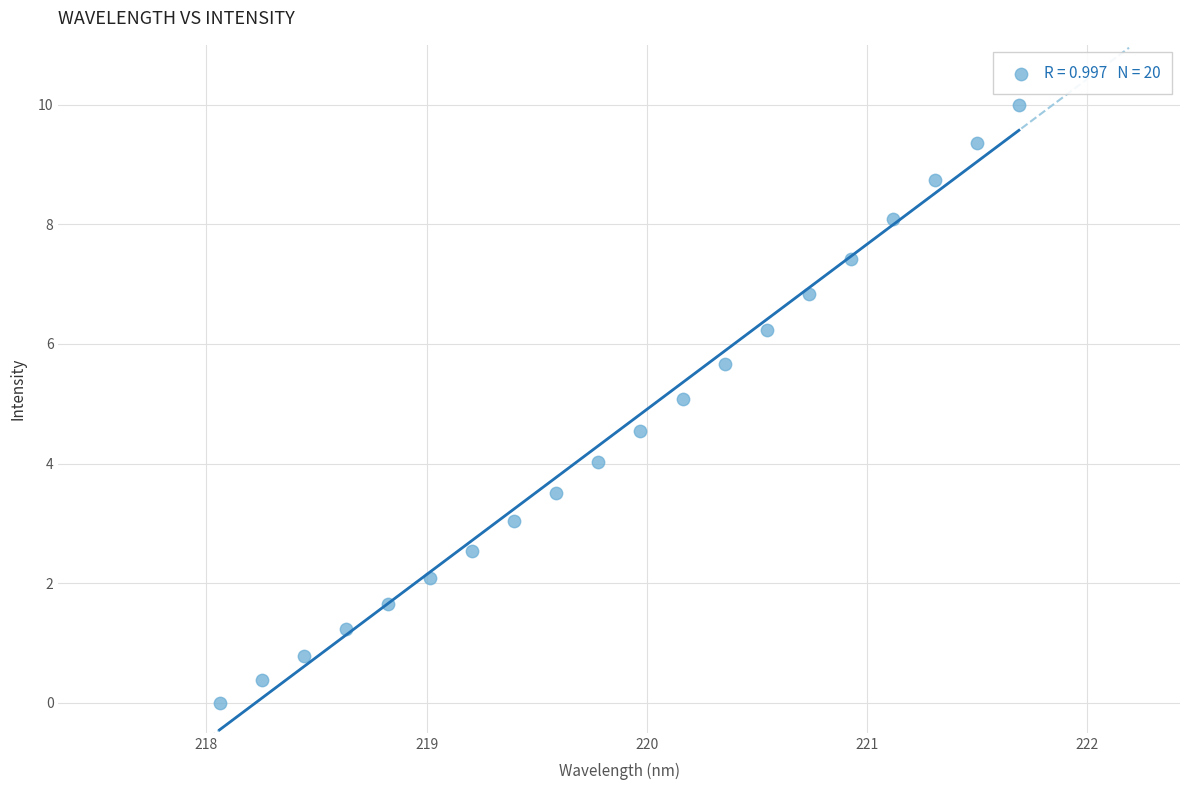

What is the range of X values (max minus min)?

3.6